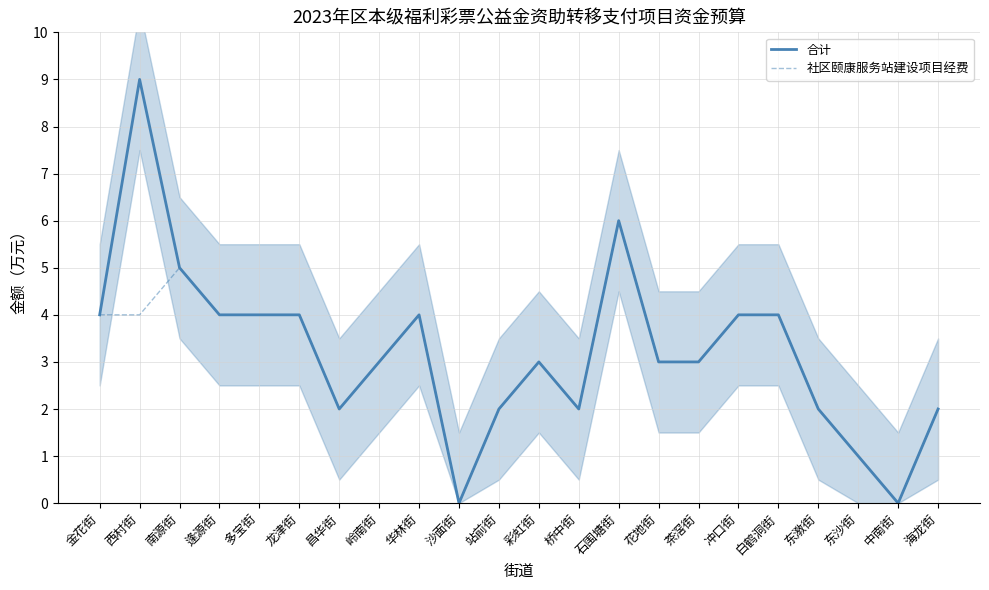

What is the sum of all 社区颐康服务站建设项目经费 values?

66